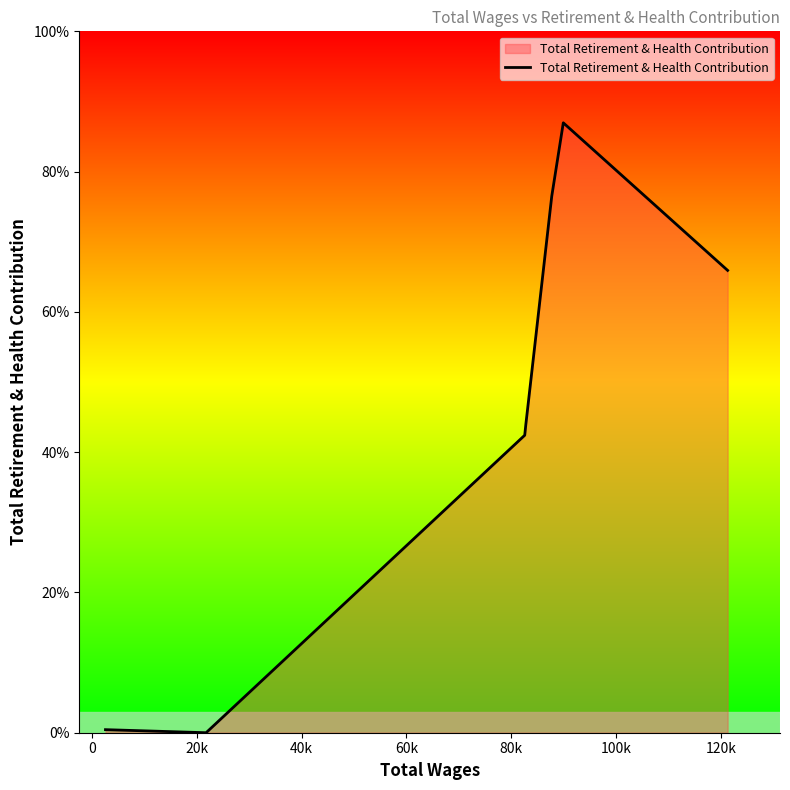

Does the chart have visible grid lines?

No